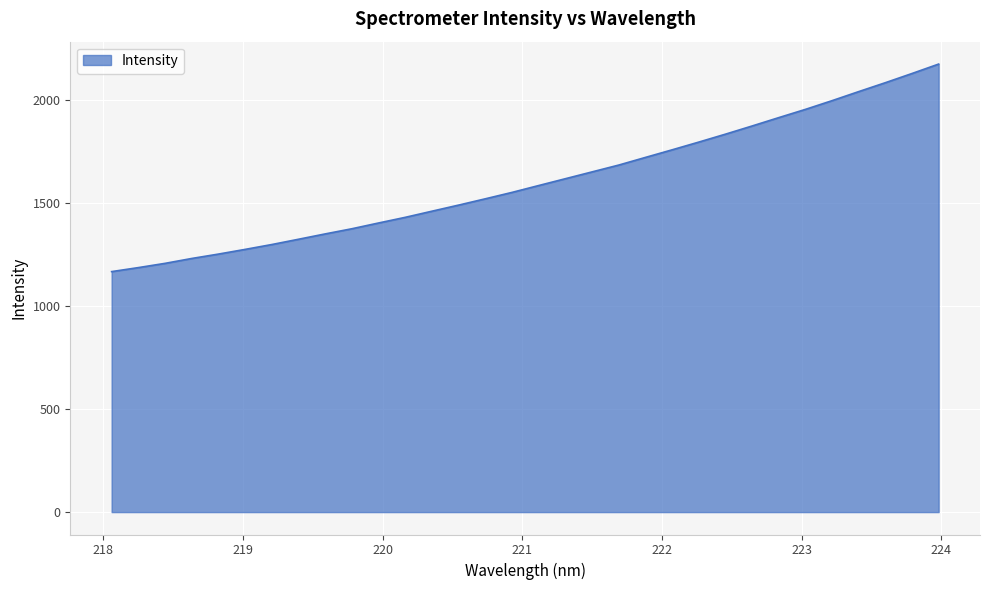

How many categories are shown in the chart?

32